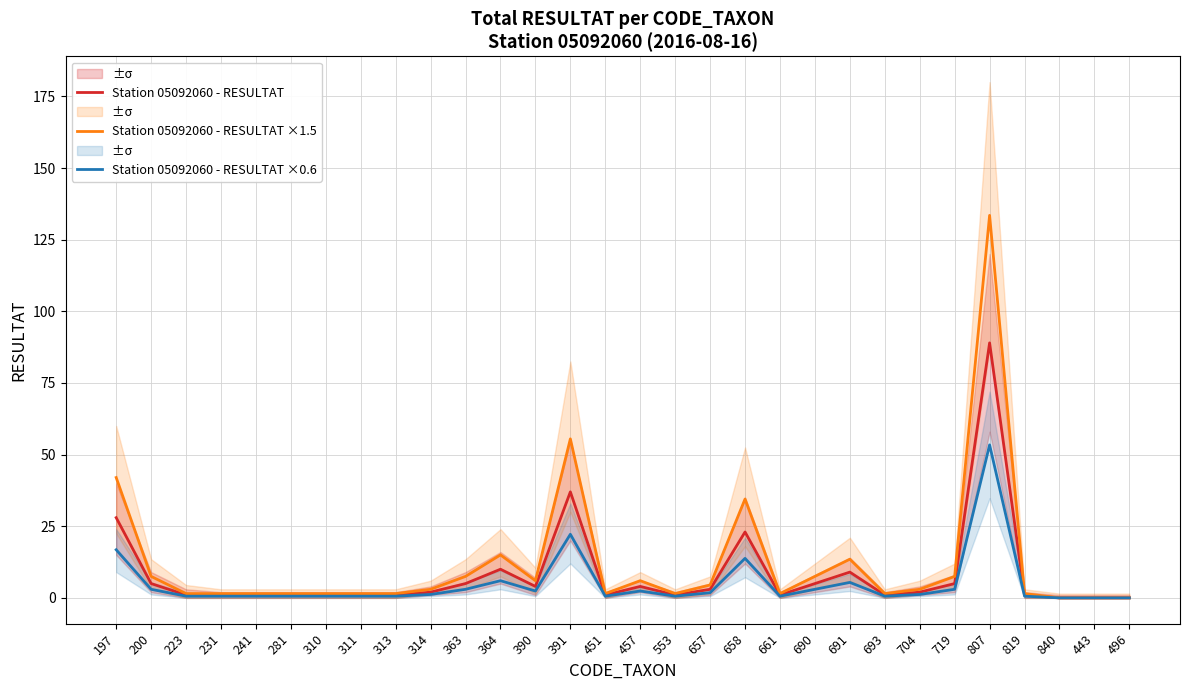

How many values in the Station 05092060 - RESULTAT ×0.6 series exceed 1?

15